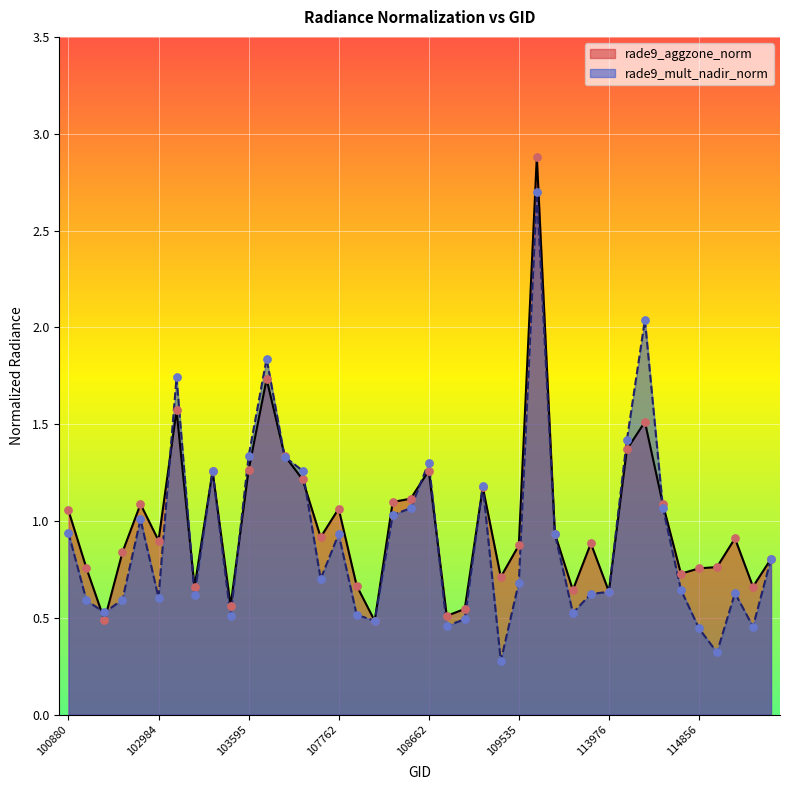

Which series contains the highest Y value?

rade9_aggzone_norm